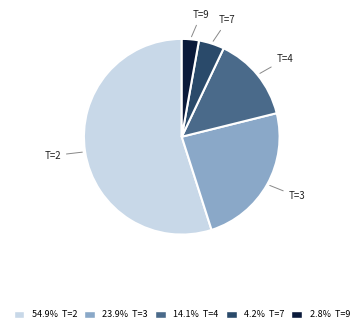

Which category has the smallest portion of the pie?

T=9